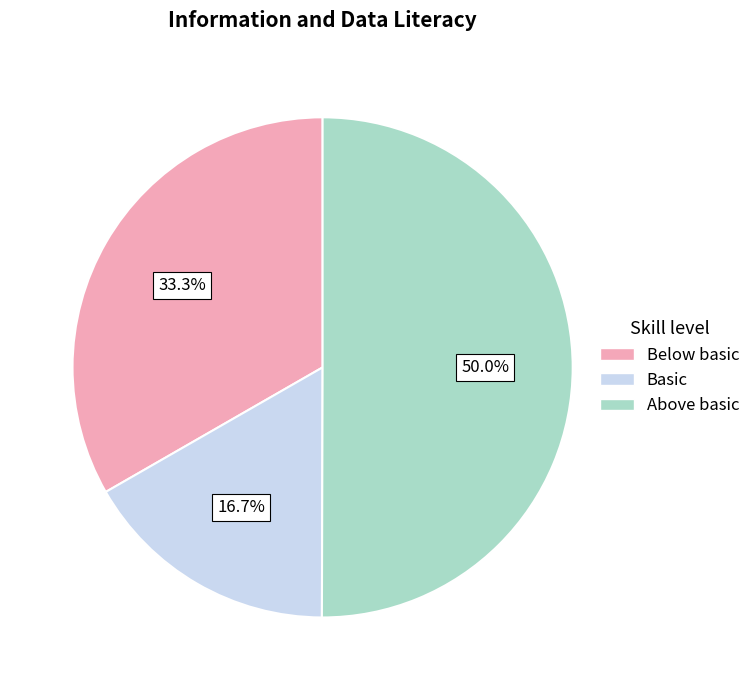

Between Basic and Above basic, which is larger?

Above basic